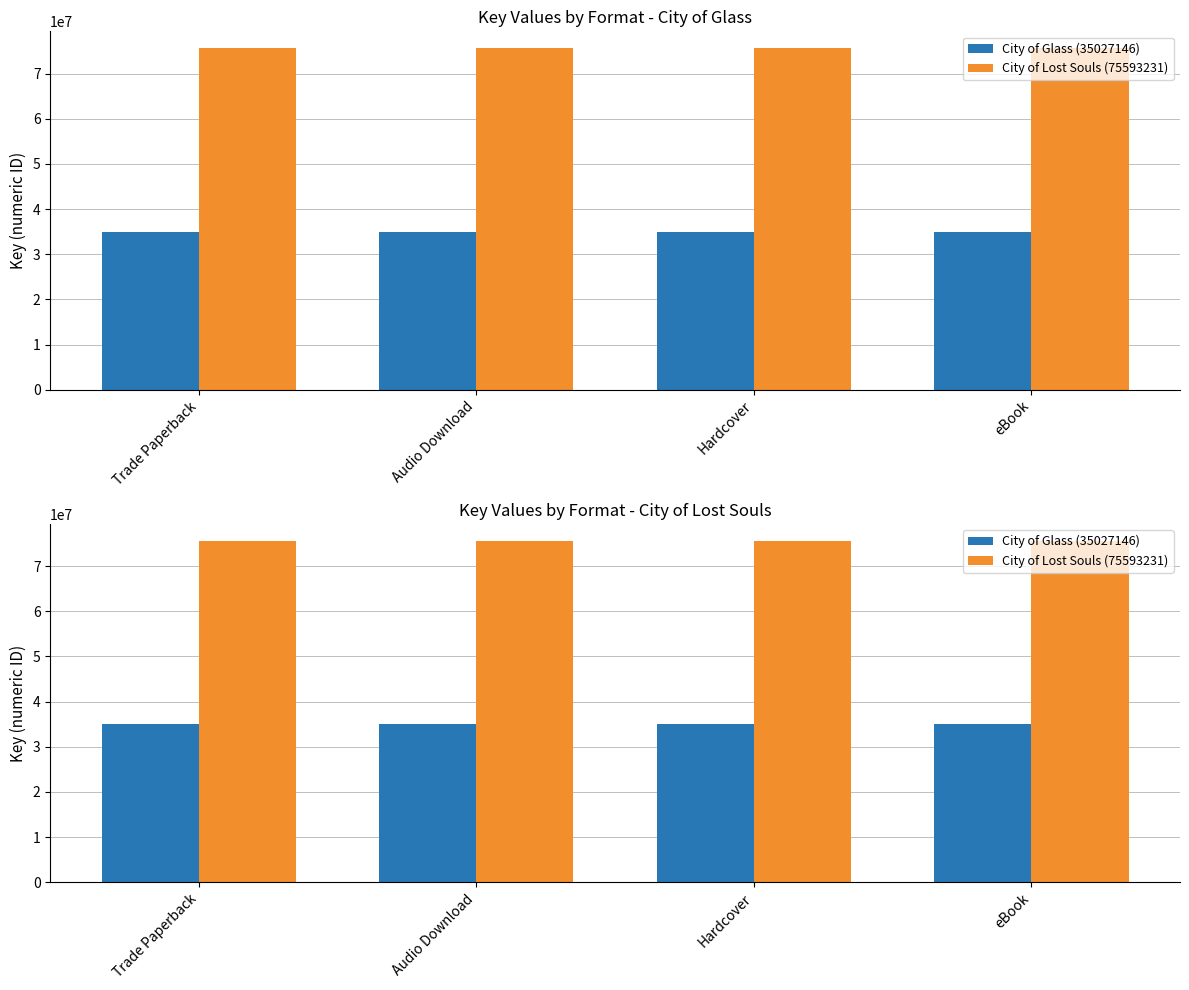

Reading right to left, what are all the values shown in this chart?

City of Glass (35027146): eBook=35027146	Hardcover=35027146	Audio Download=35027146	Trade Paperback=35027146
City of Lost Souls (75593231): eBook=75593231	Hardcover=75593231	Audio Download=75593231	Trade Paperback=75593231